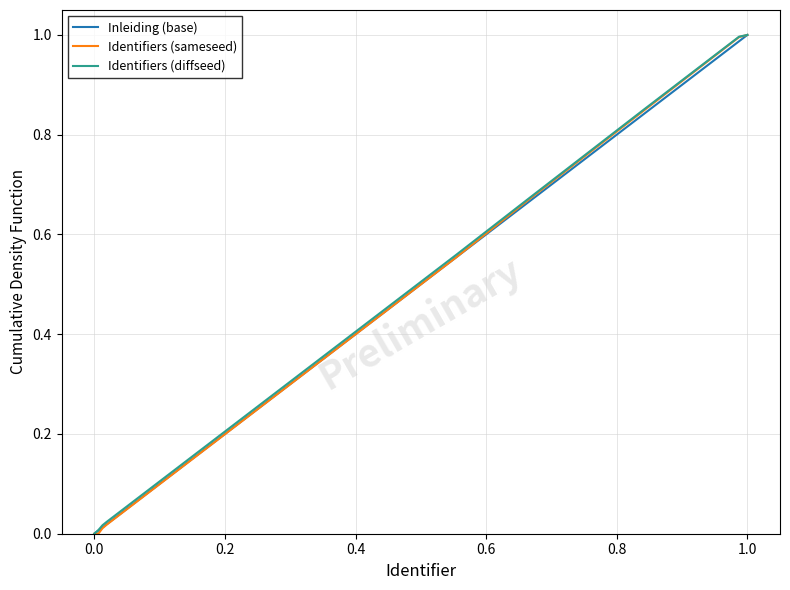

What are all the series names shown in the legend?

Inleiding (base), Identifiers (sameseed), Identifiers (diffseed)